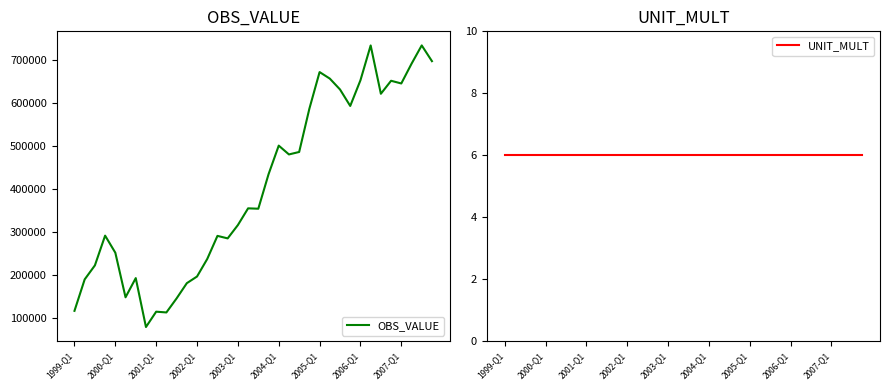

What is the highest value of the OBS_VALUE series?

732757.8